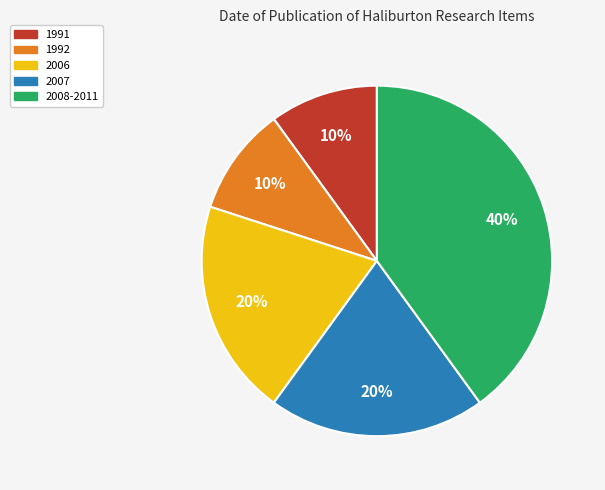

Is there a majority slice in this chart?

No